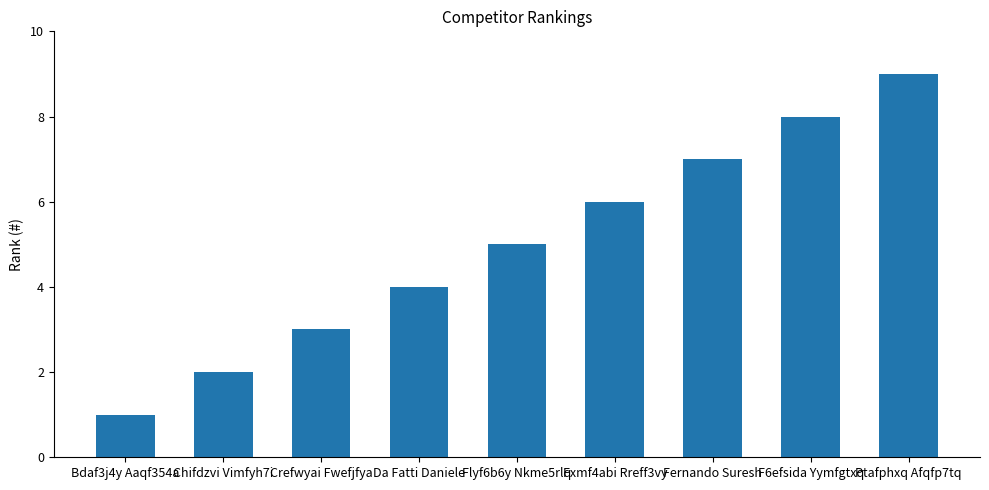

Is it true that the value at Chifdzvi Vimfyh7i is 1?

False